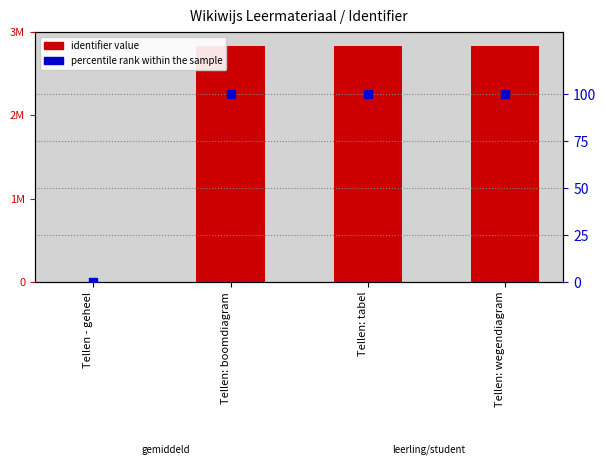

Which series contains the highest Y value?

identifier value